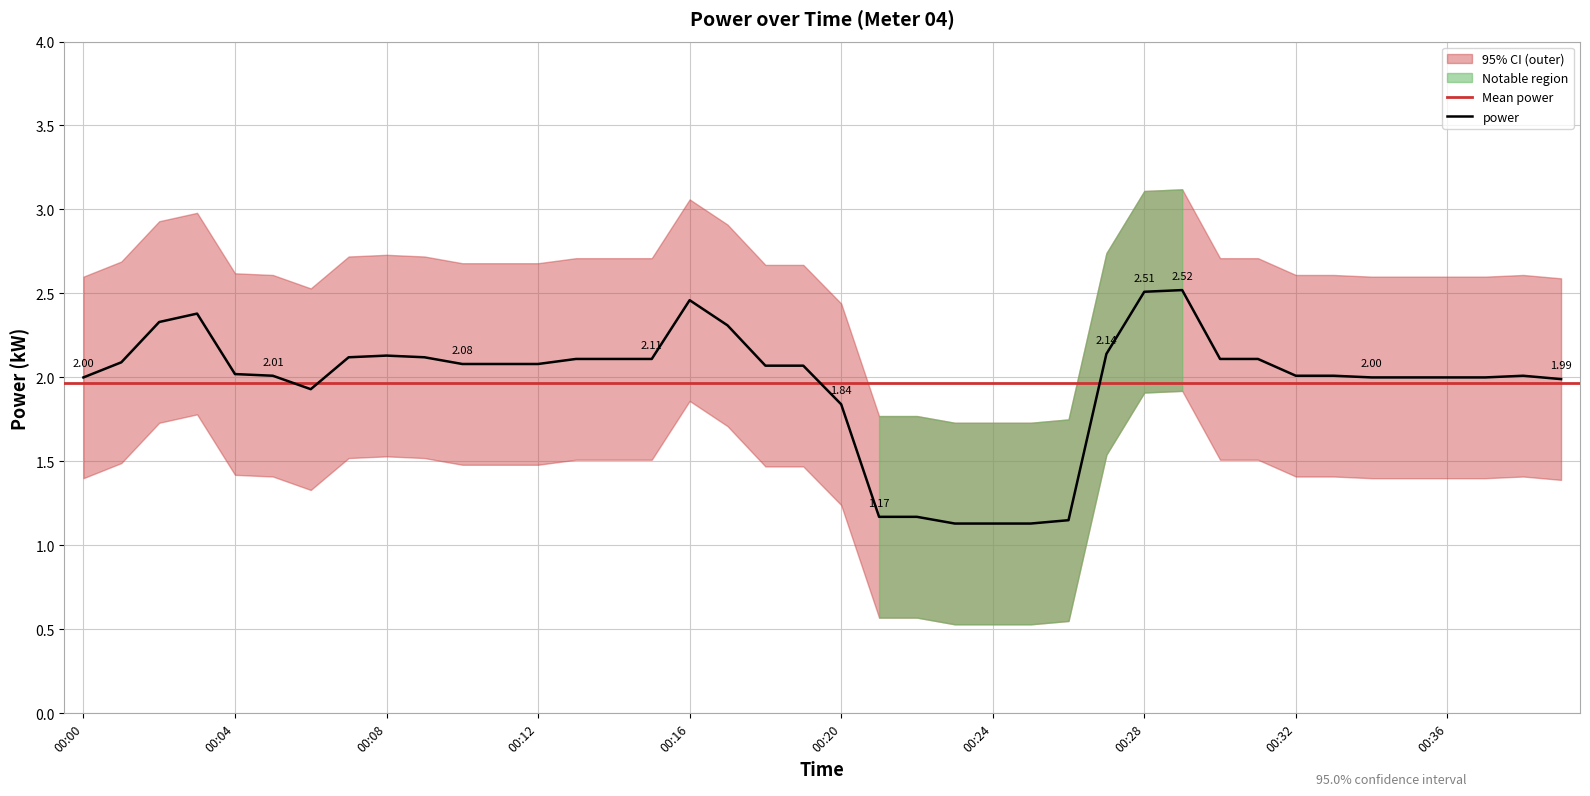

The upper series shows 2.6 at 00:39. True or false?

True